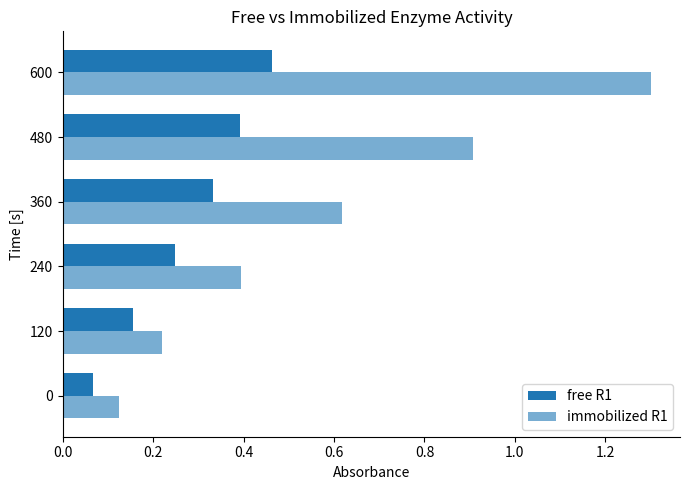

At how many categories does at least one series exceed 0?

6